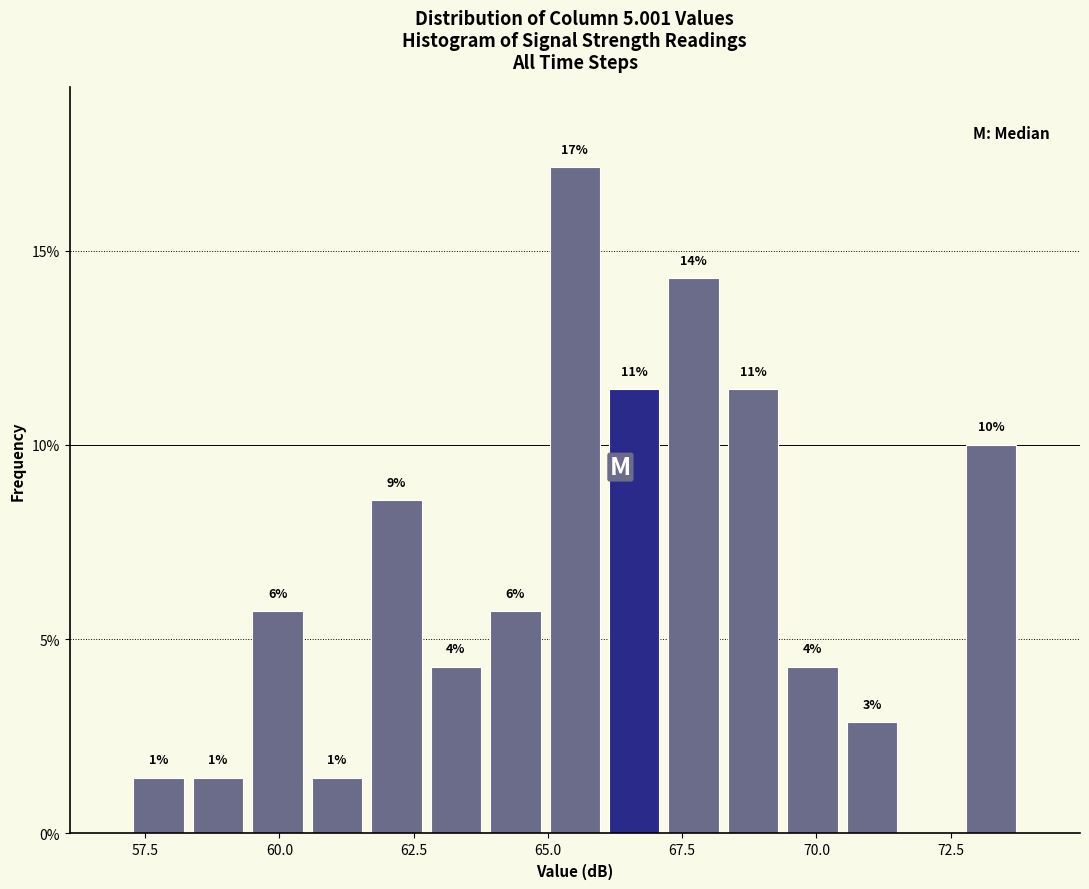

Around what value on the x-axis is the tallest bar? Give the approximate position of its centre, as read against the axis.

65.5